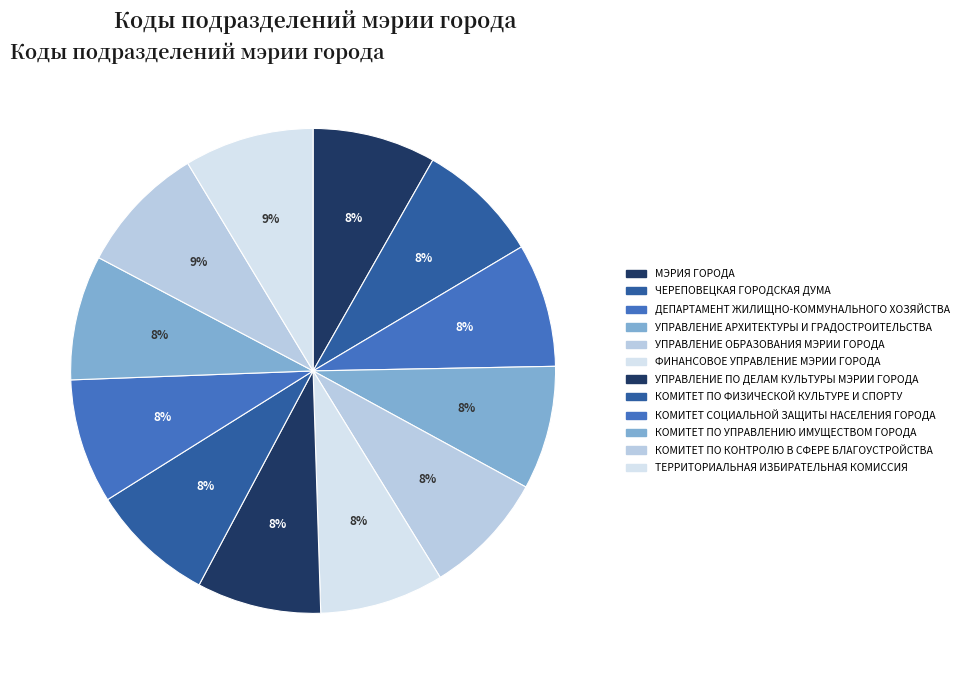

What percentage is the УПРАВЛЕНИЕ АРХИТЕКТУРЫ И ГРАДОСТРОИТЕЛЬСТВА slice, to the nearest percent?

8%